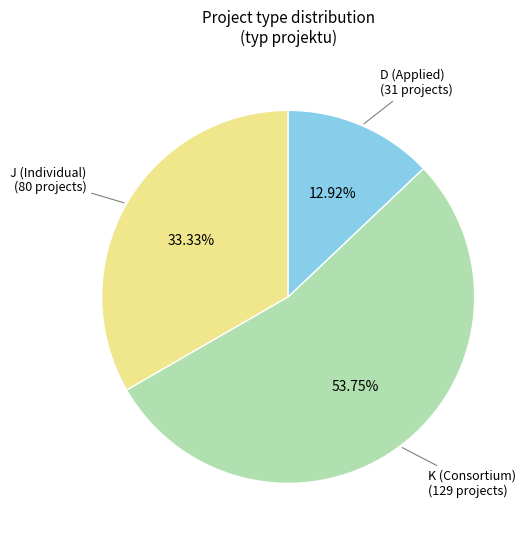

Is there a majority slice in this chart?

Yes